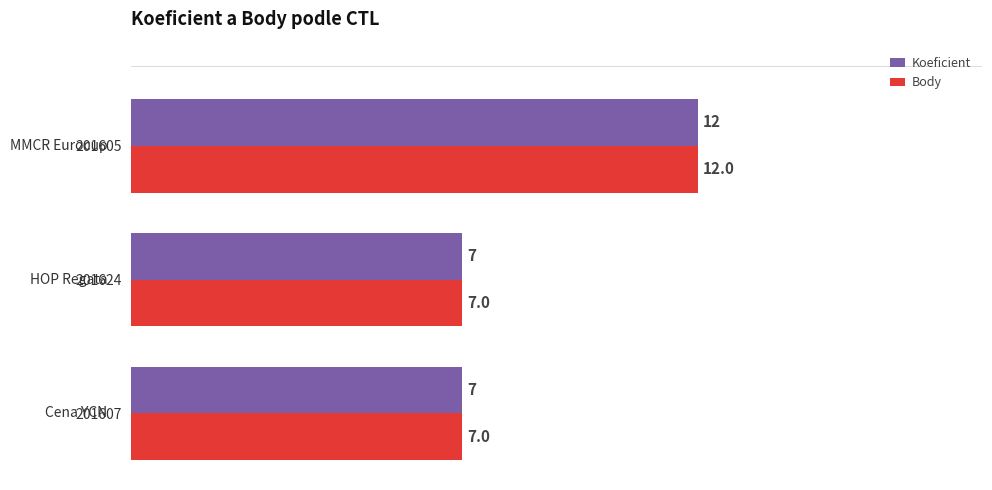

True or false: Body has a value of 7 at 201607.

True